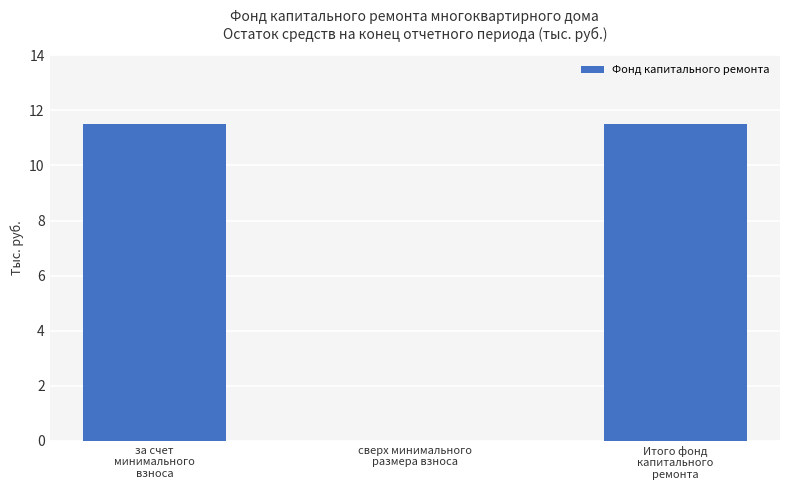

Reading left to right, list all the values displayed in this chart.

11.5	0.0	11.5